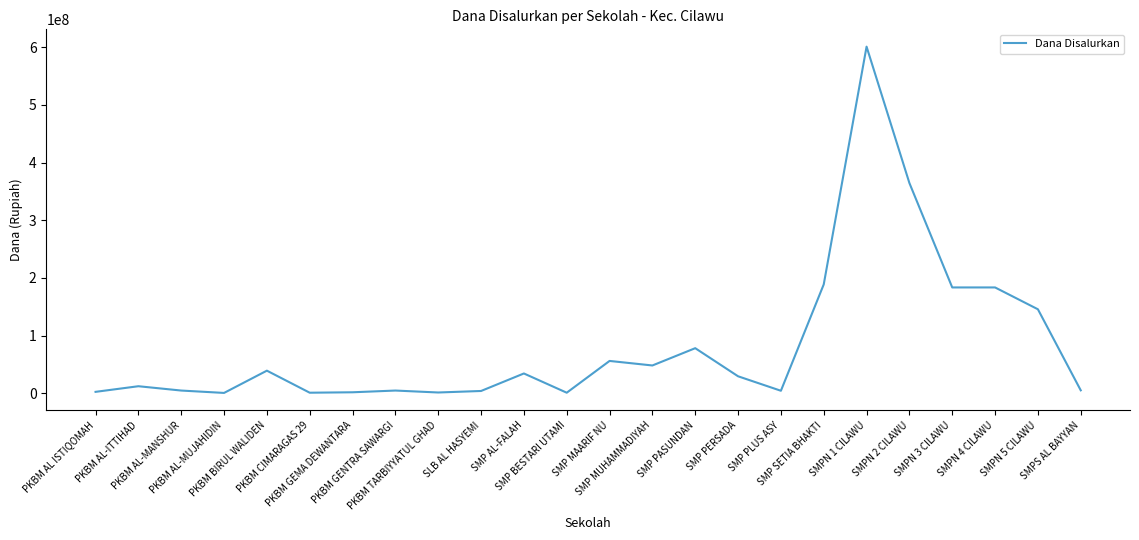

What is the difference between the maximum and minimum values?

600750000